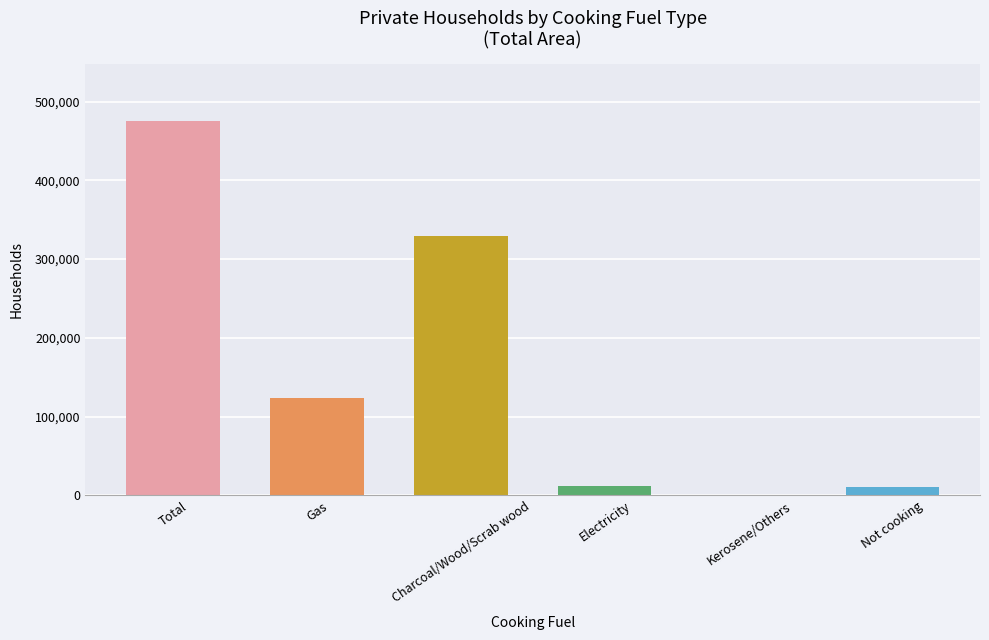

Where is the data nearest to the value 237961?

Charcoal/Wood/Scrab wood